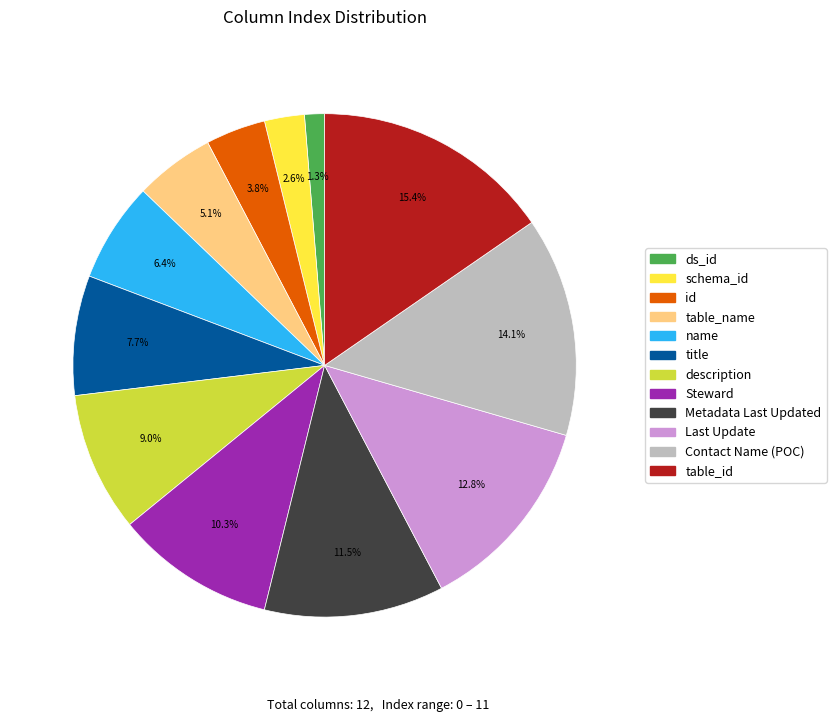

Is the sum of name and table_id greater than half?

No